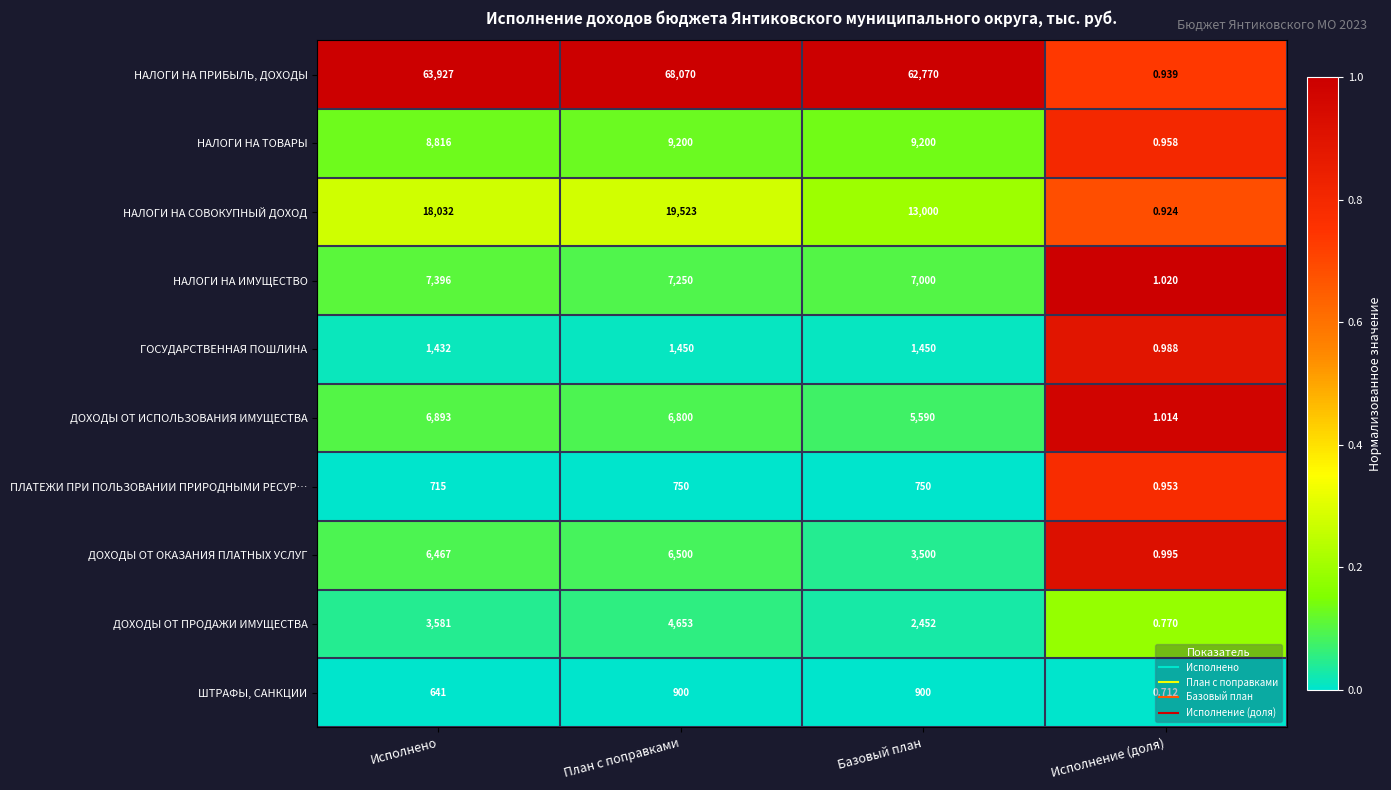

At which category does the chart reach its peak across all series?

План с поправками